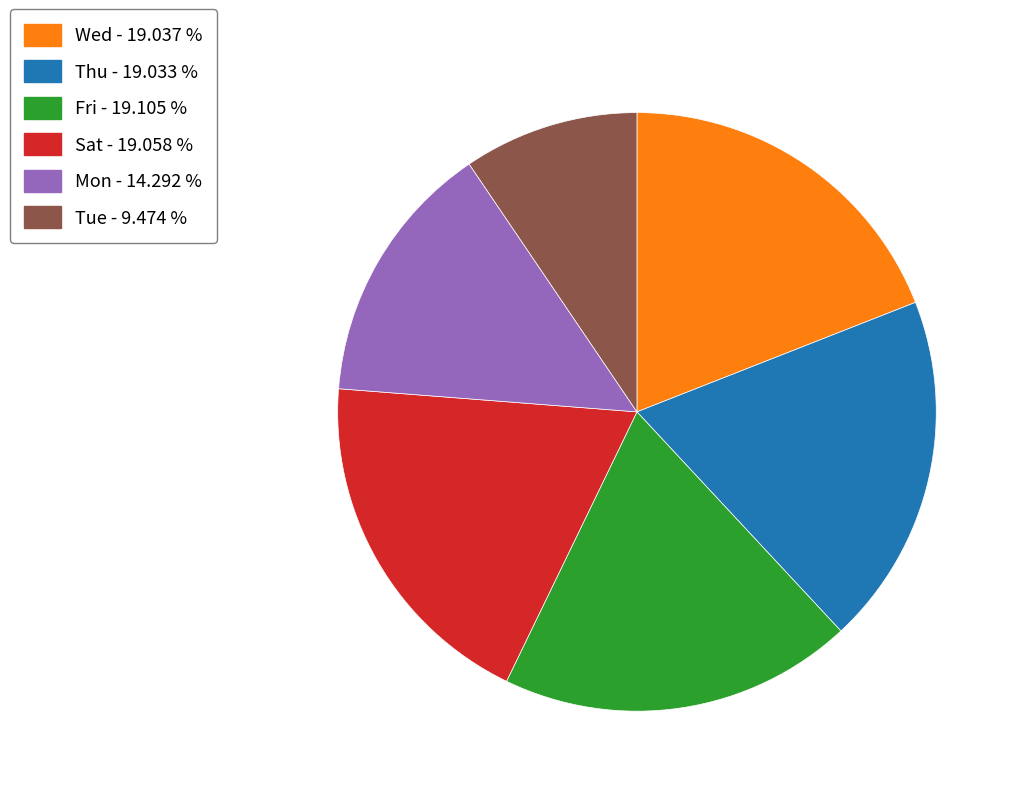

What is the smallest slice in the pie chart?

Tue - 9.474 %